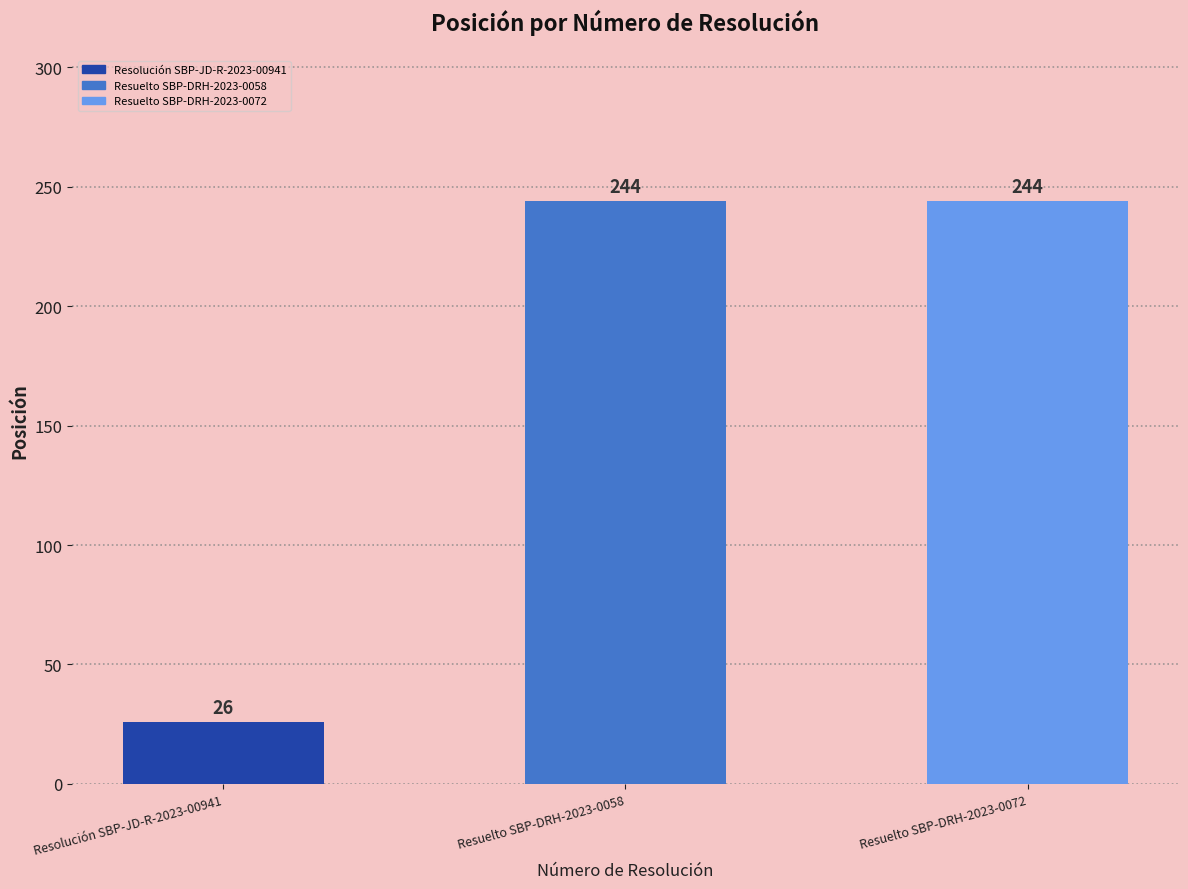

Is it true that the value at Resolución SBP-JD-R-2023-00941 is 26?

True